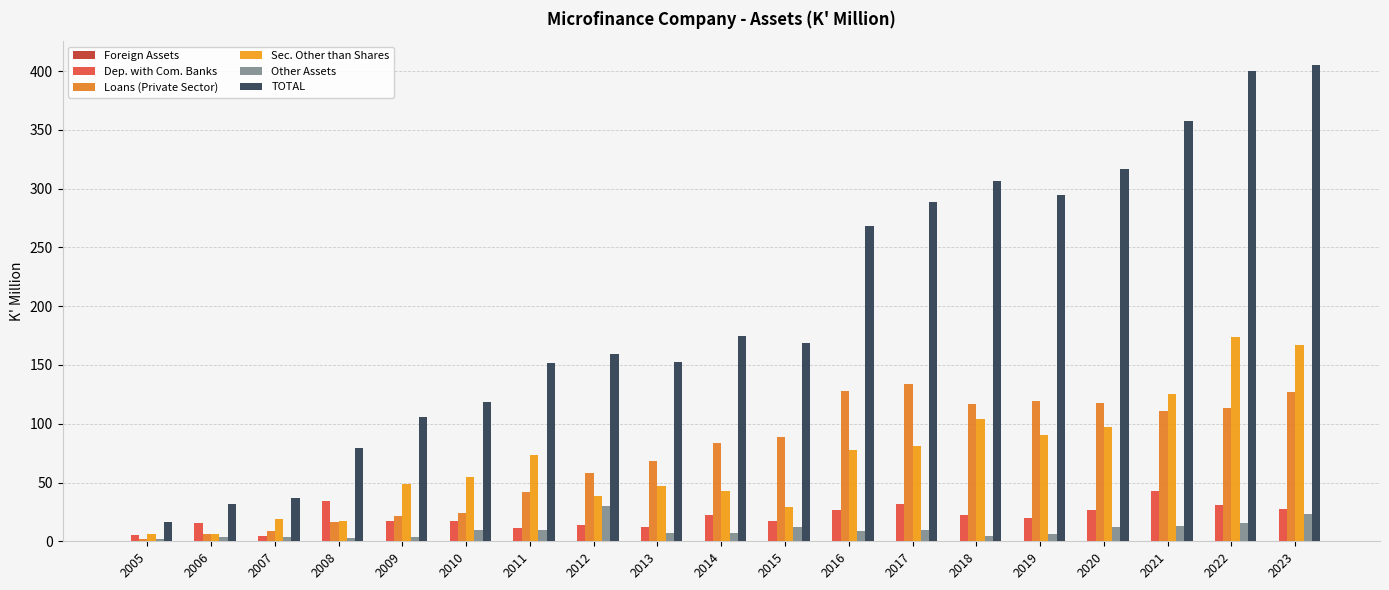

How many categories are shown in the chart?

19